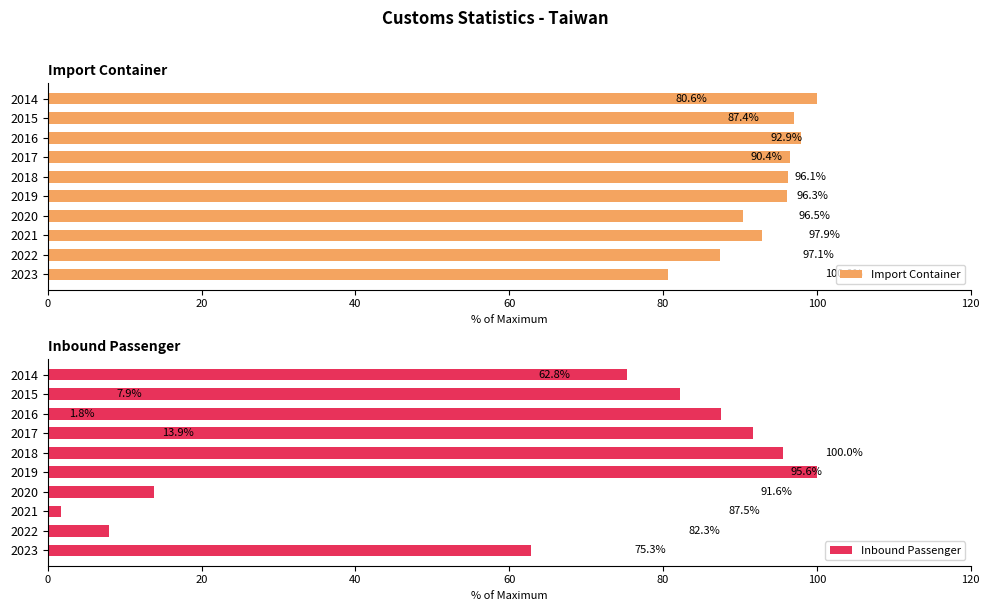

True or false: Import Container has a value of 143.9 at 2020.

False